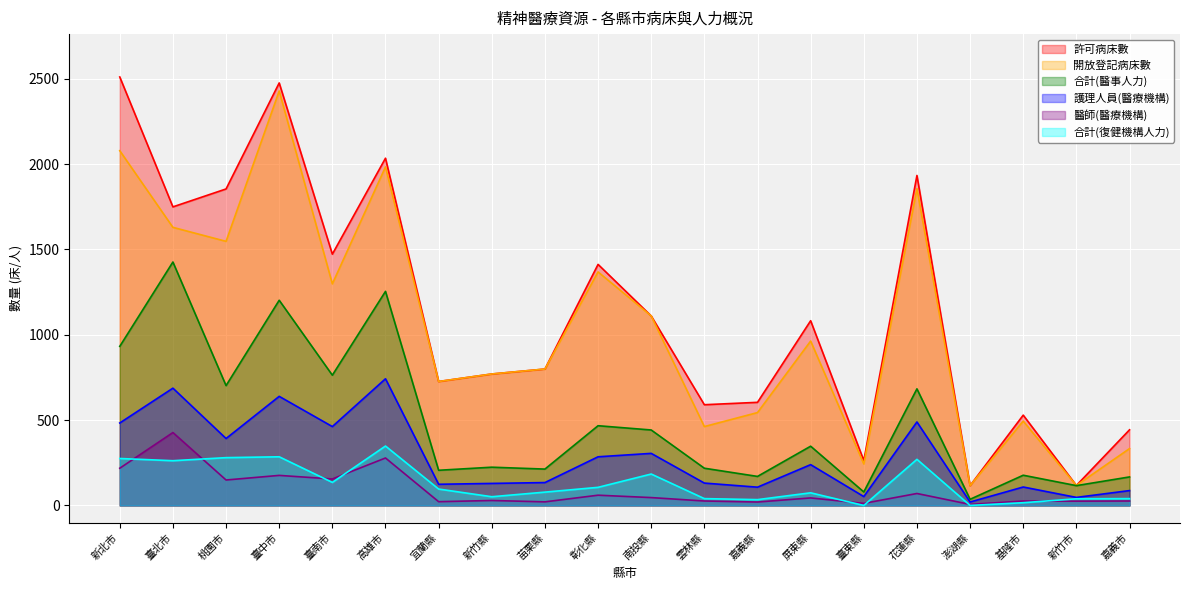

What is the sum of the 許可病床數 values at 臺南市 and 臺北市?

3221